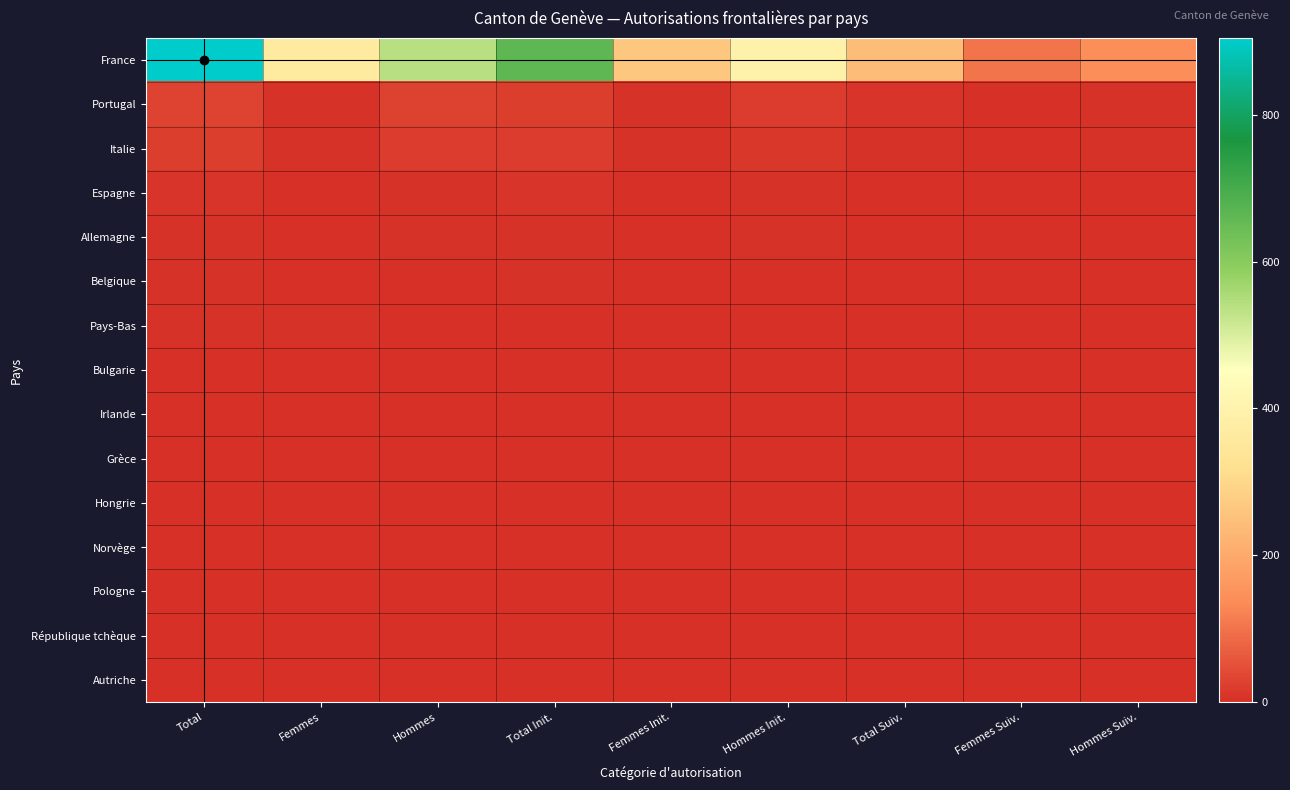

Reading left to right, what are all the values shown in this chart?

France: Total=905	Femmes=366	Hommes=539	Total Init.=662	Femmes Init.=264	Hommes Init.=398	Total Suiv.=243	Femmes Suiv.=102	Hommes Suiv.=141
Portugal: Total=31	Femmes=6	Hommes=25	Total Init.=23	Femmes Init.=5	Hommes Init.=18	Total Suiv.=8	Femmes Suiv.=1	Hommes Suiv.=7
Italie: Total=24	Femmes=6	Hommes=18	Total Init.=18	Femmes Init.=4	Hommes Init.=14	Total Suiv.=6	Femmes Suiv.=2	Hommes Suiv.=4
Espagne: Total=8	Femmes=3	Hommes=5	Total Init.=8	Femmes Init.=3	Hommes Init.=5	Total Suiv.=0	Femmes Suiv.=0	Hommes Suiv.=0
Allemagne: Total=6	Femmes=1	Hommes=5	Total Init.=5	Femmes Init.=1	Hommes Init.=4	Total Suiv.=1	Femmes Suiv.=0	Hommes Suiv.=1
Belgique: Total=5	Femmes=3	Hommes=2	Total Init.=4	Femmes Init.=3	Hommes Init.=1	Total Suiv.=1	Femmes Suiv.=0	Hommes Suiv.=1
Pays-Bas: Total=5	Femmes=4	Hommes=1	Total Init.=3	Femmes Init.=2	Hommes Init.=1	Total Suiv.=2	Femmes Suiv.=2	Hommes Suiv.=0
Bulgarie: Total=3	Femmes=1	Hommes=2	Total Init.=3	Femmes Init.=1	Hommes Init.=2	Total Suiv.=0	Femmes Suiv.=0	Hommes Suiv.=0
Irlande: Total=3	Femmes=1	Hommes=2	Total Init.=3	Femmes Init.=1	Hommes Init.=2	Total Suiv.=0	Femmes Suiv.=0	Hommes Suiv.=0
Grèce: Total=2	Femmes=1	Hommes=1	Total Init.=2	Femmes Init.=1	Hommes Init.=1	Total Suiv.=0	Femmes Suiv.=0	Hommes Suiv.=0
Hongrie: Total=2	Femmes=2	Hommes=0	Total Init.=2	Femmes Init.=2	Hommes Init.=0	Total Suiv.=0	Femmes Suiv.=0	Hommes Suiv.=0
Norvège: Total=2	Femmes=2	Hommes=0	Total Init.=2	Femmes Init.=2	Hommes Init.=0	Total Suiv.=0	Femmes Suiv.=0	Hommes Suiv.=0
Pologne: Total=2	Femmes=1	Hommes=1	Total Init.=2	Femmes Init.=1	Hommes Init.=1	Total Suiv.=0	Femmes Suiv.=0	Hommes Suiv.=0
République tchèque: Total=2	Femmes=1	Hommes=1	Total Init.=2	Femmes Init.=1	Hommes Init.=1	Total Suiv.=0	Femmes Suiv.=0	Hommes Suiv.=0
Autriche: Total=1	Femmes=1	Hommes=0	Total Init.=1	Femmes Init.=1	Hommes Init.=0	Total Suiv.=0	Femmes Suiv.=0	Hommes Suiv.=0